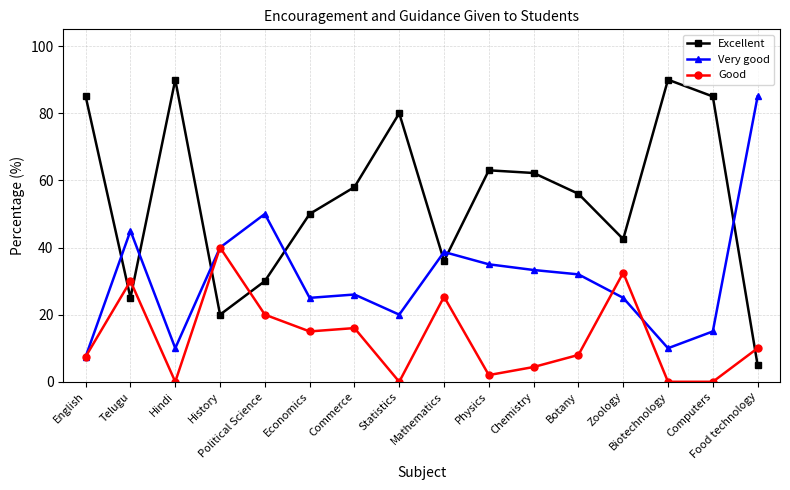

Count the number of data series in this chart.

3